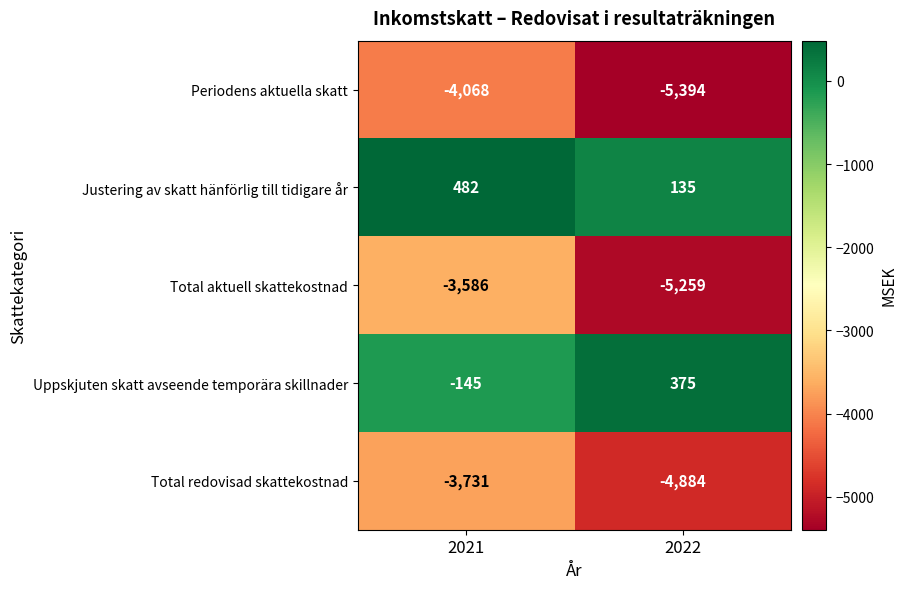

What is the minimum value for Uppskjuten skatt avseende temporära skillnader?

-145